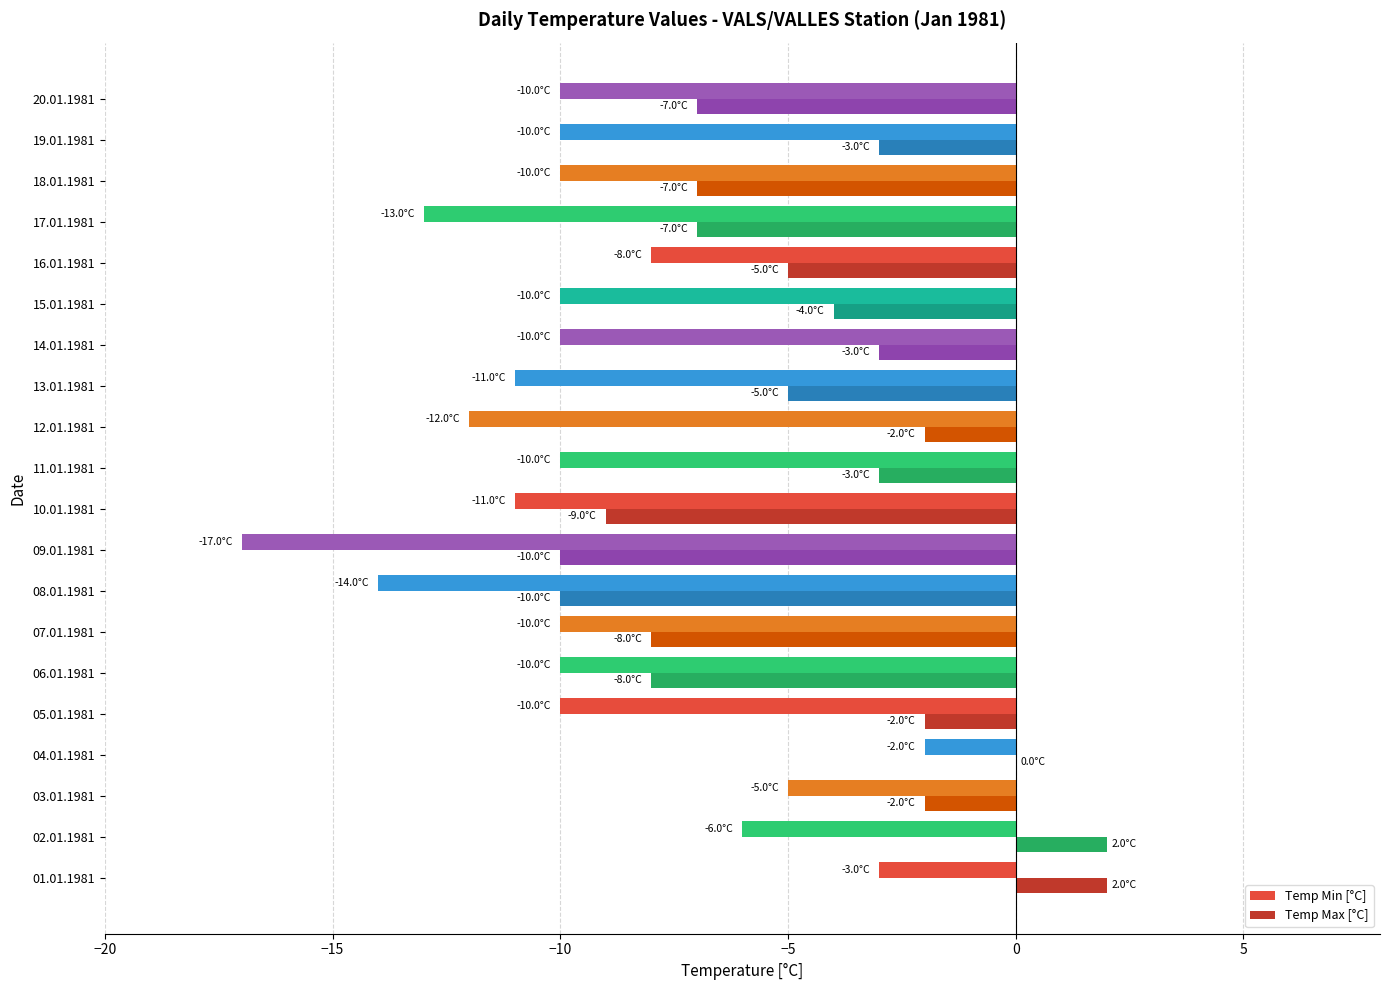

Between 10.01.1981 and 18.01.1981, which series saw the biggest shift?

Temp Max [°C]